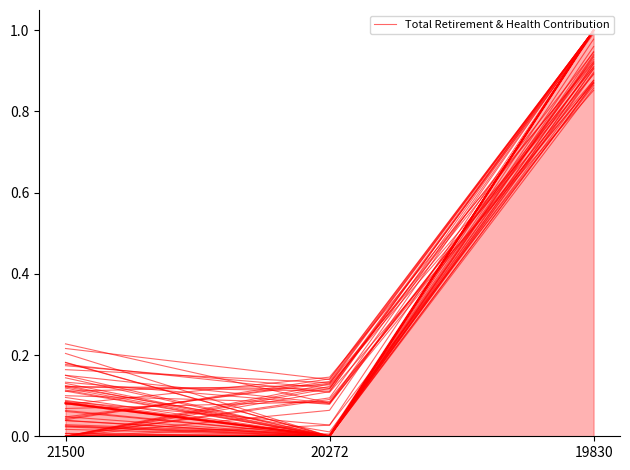

The chart shows a value of 0.1 at 20272. True or false?

True